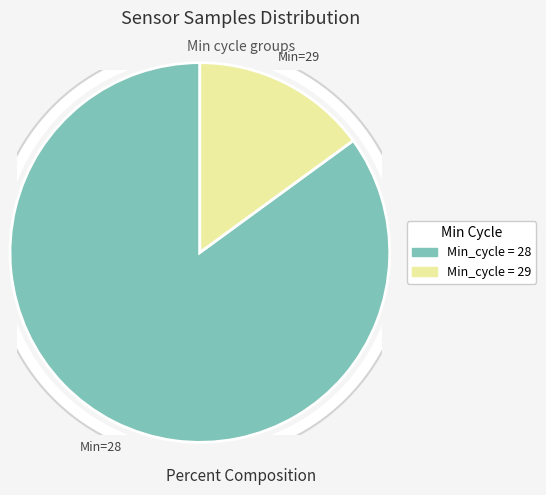

Which category has the smallest portion of the pie?

29